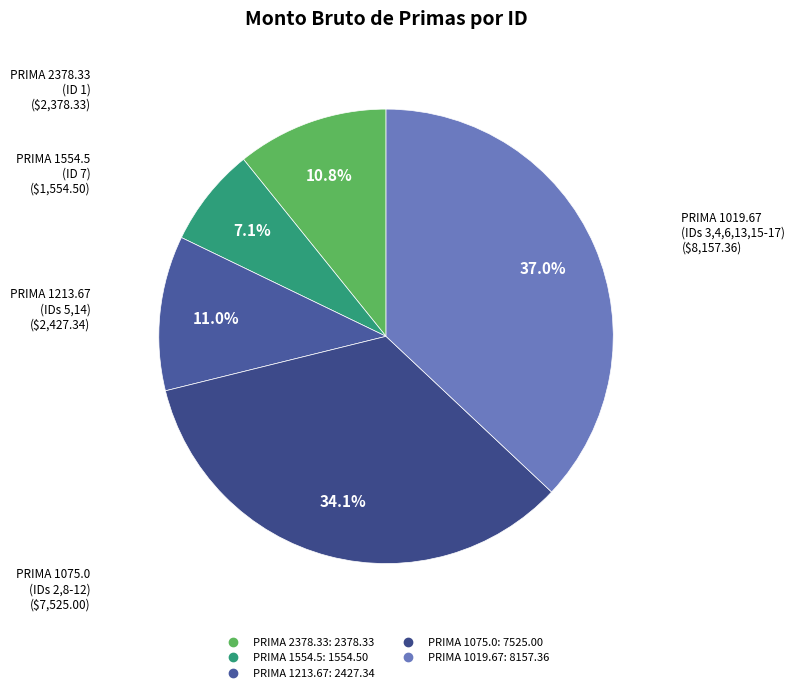

To the nearest percent, what is the average slice percentage?

20%